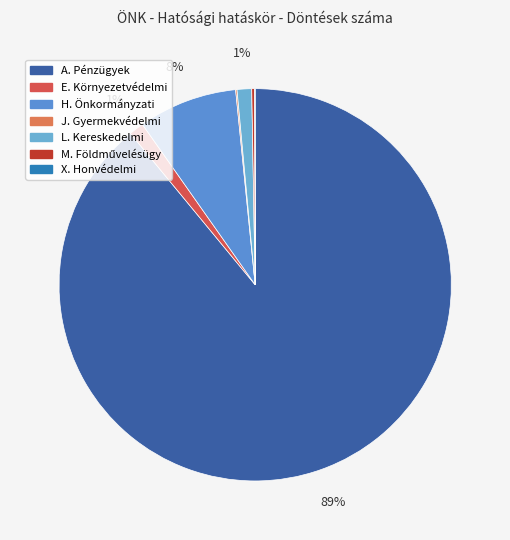

To the nearest percent, what portion does A. Pénzügyek represent?

89%